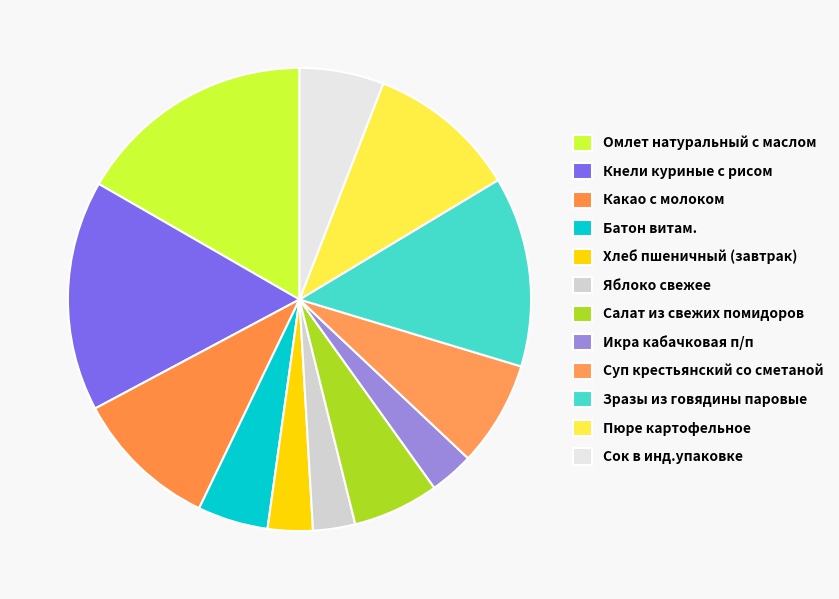

The Яблоко свежее slice represents 1% of the pie. True or false?

False